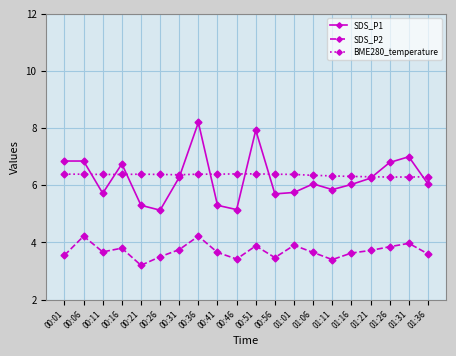

What is the difference between the maximum and second lowest values in the BME280_temperature series?

0.1